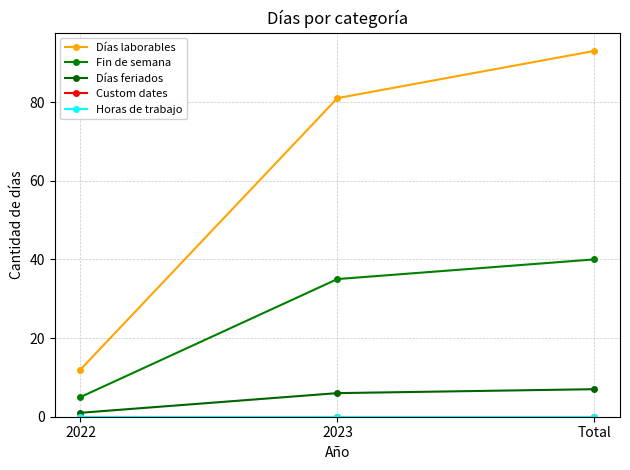

Where is Días laborables nearest to the value 52?

2023